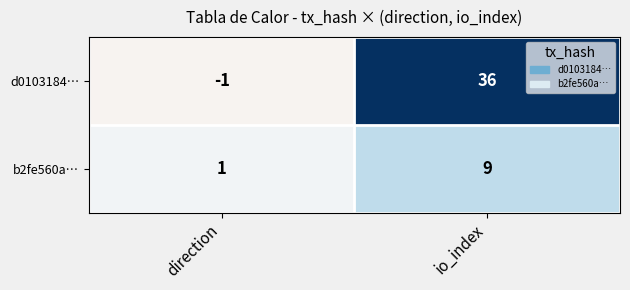

At io_index, list the series in order from smallest to largest.

b2fe560a…, d0103184…